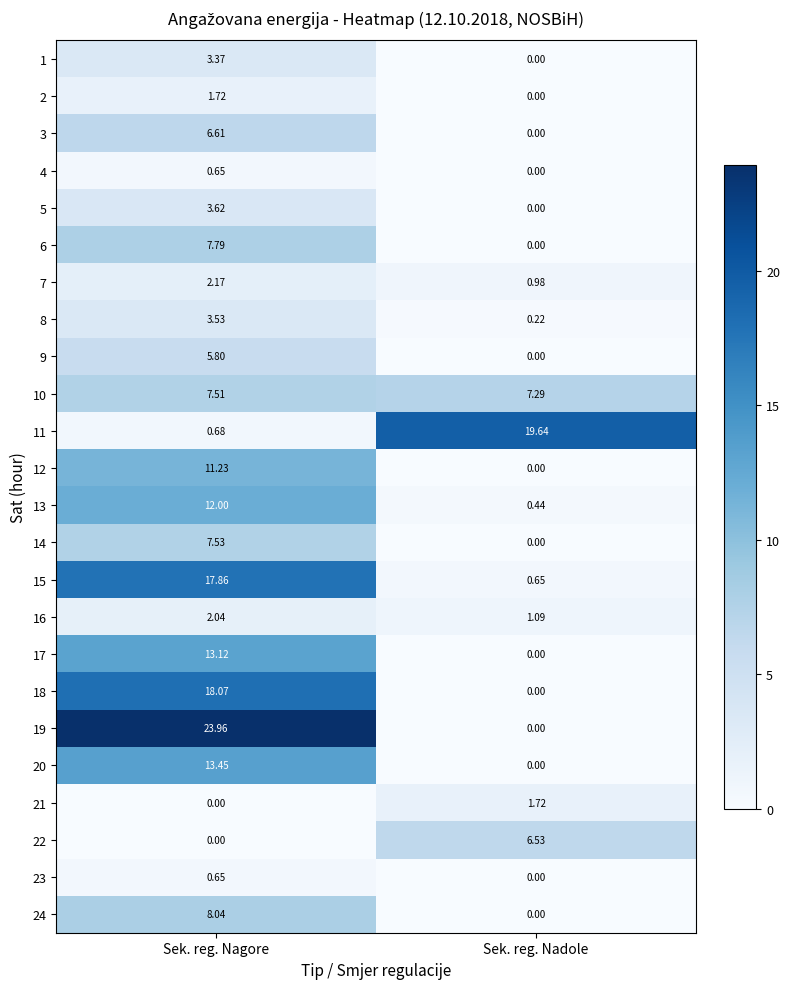

Which category has the lowest value in the 13 series?

Sek. reg. Nadole